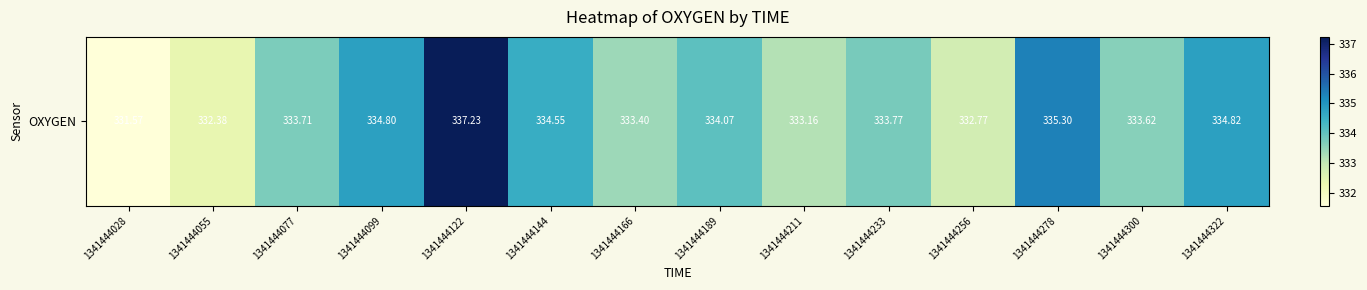

What is the average value?

333.9